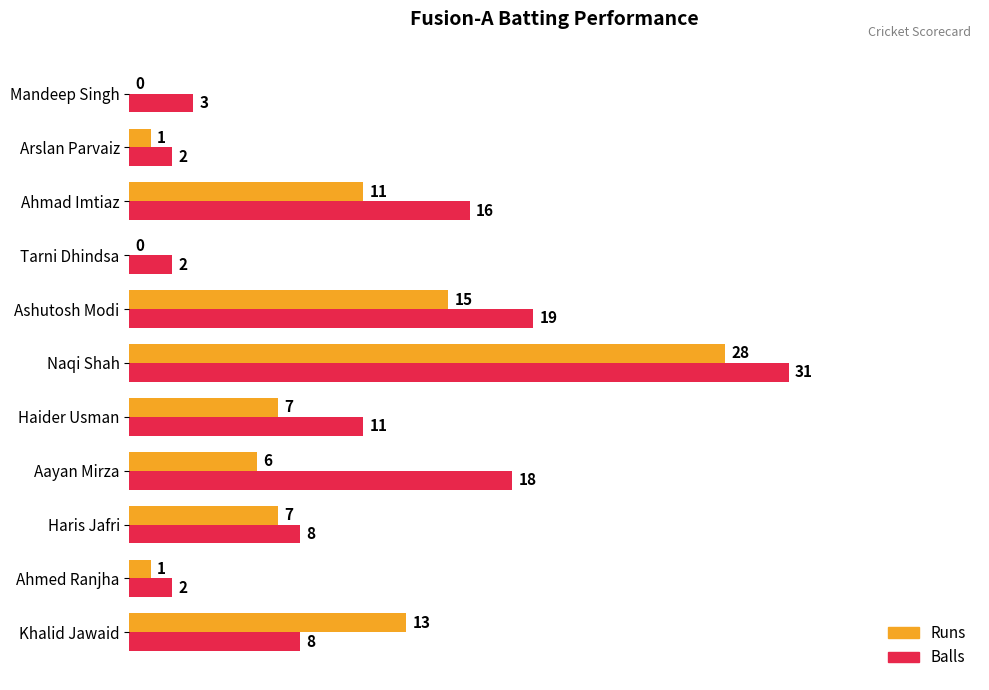

True or false: Balls has a value of 2 at Ahmed Ranjha.

True